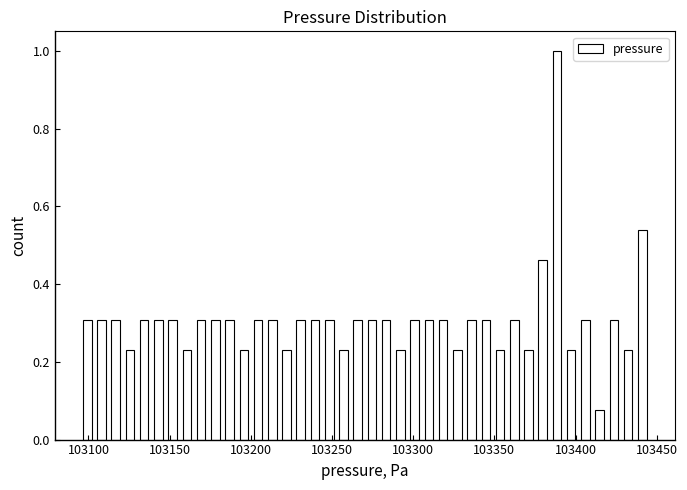

Around what value on the x-axis is the tallest bar? Give the approximate position of its centre, as read against the axis.

103390